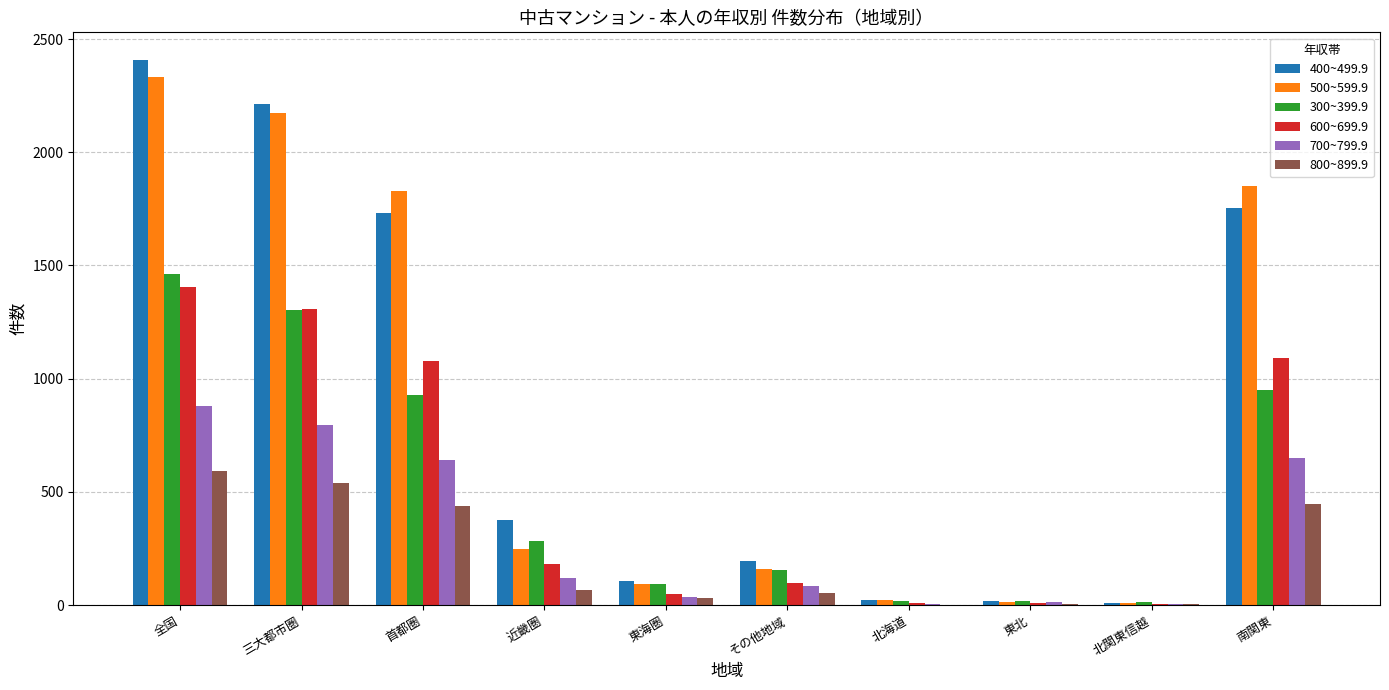

Is it true that 800~899.9 equals 446 at 南関東?

True